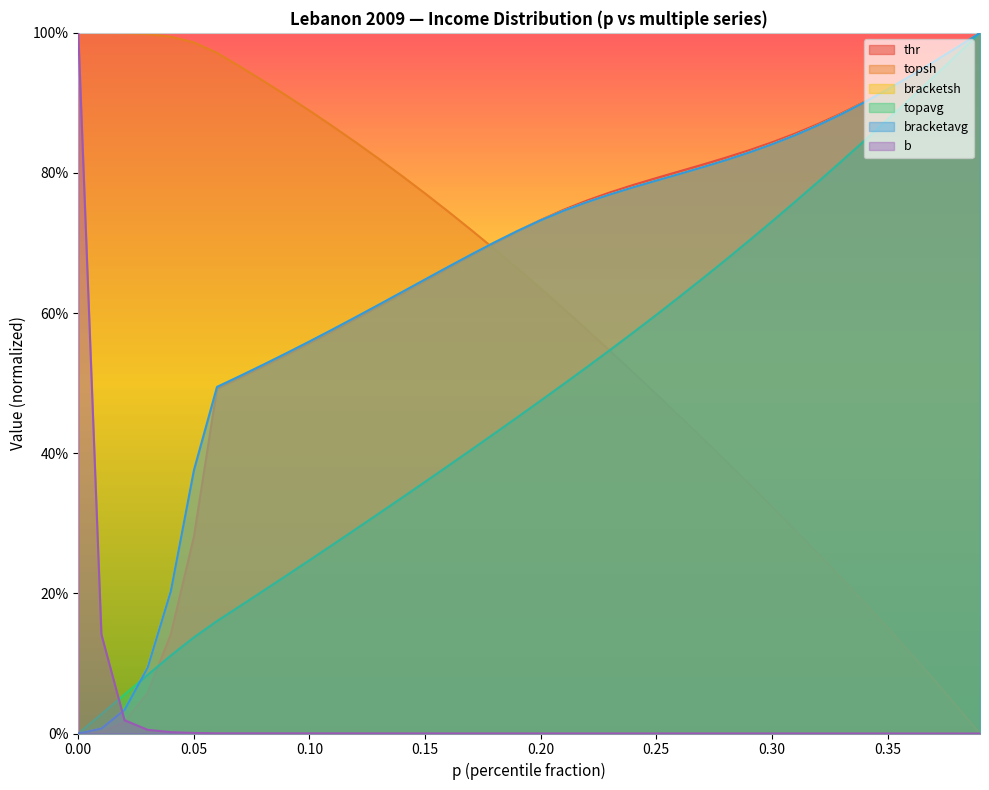

Between 0.38 and 0.01, which is larger?

0.38